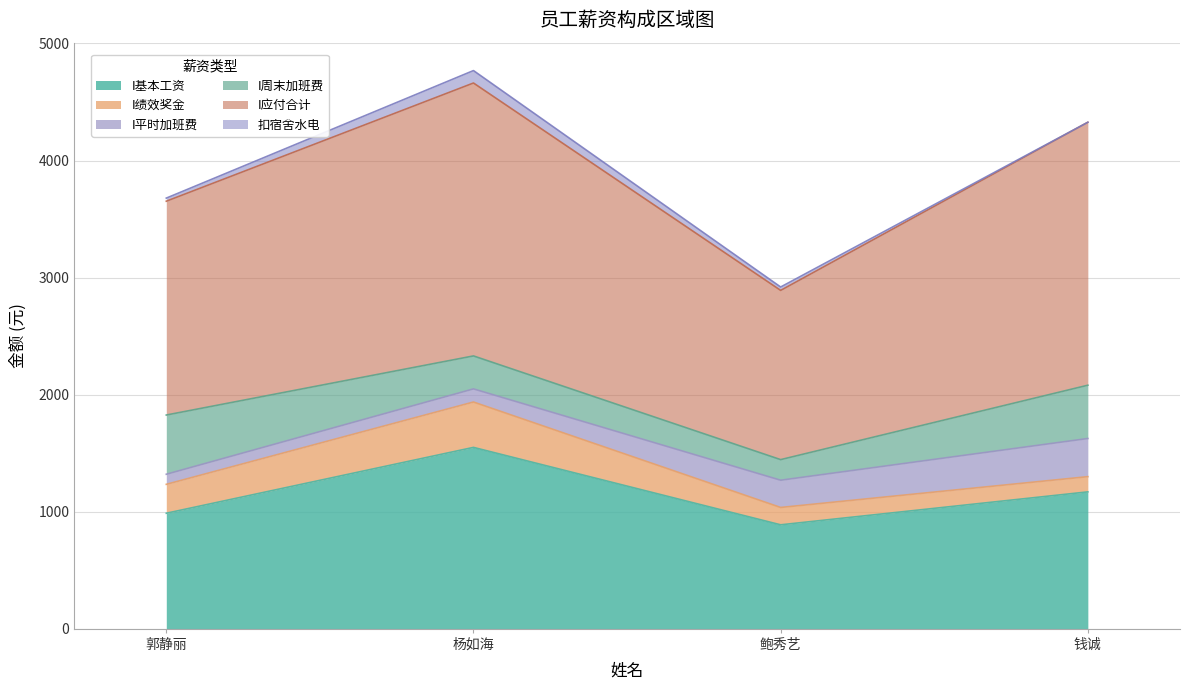

What is the label of the 1st point from the right?

钱诚